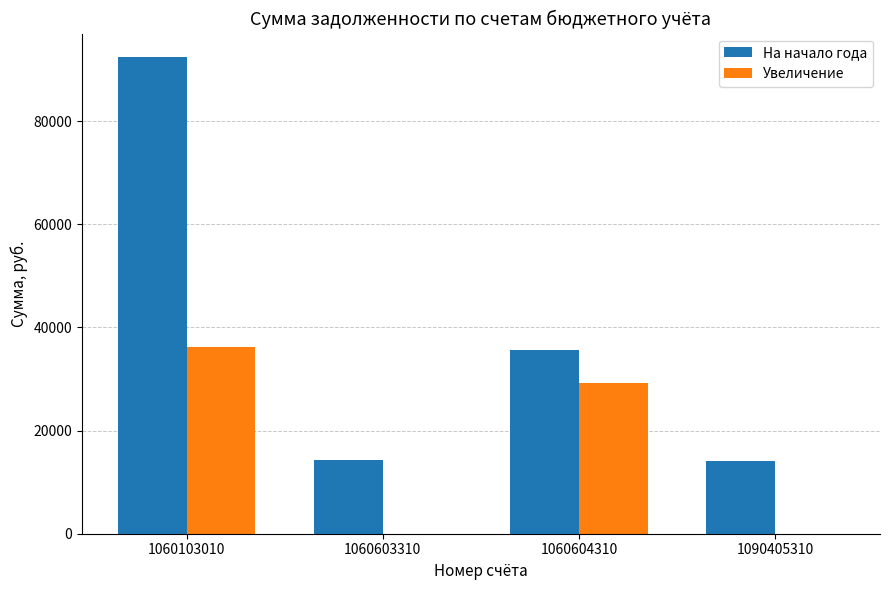

The Увеличение series shows 22677.3 at 1060103010. True or false?

False